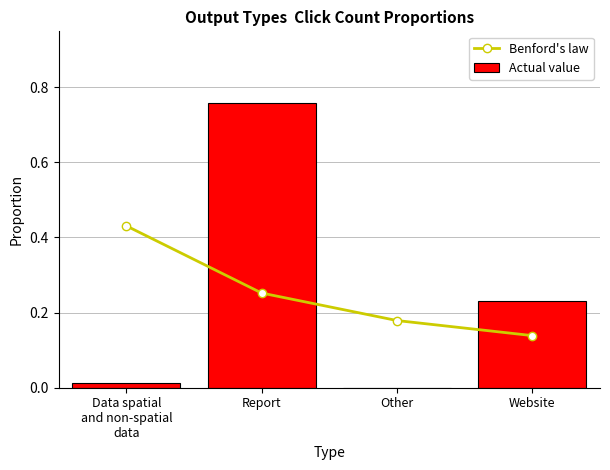

At how many categories does at least one series exceed 0?

4